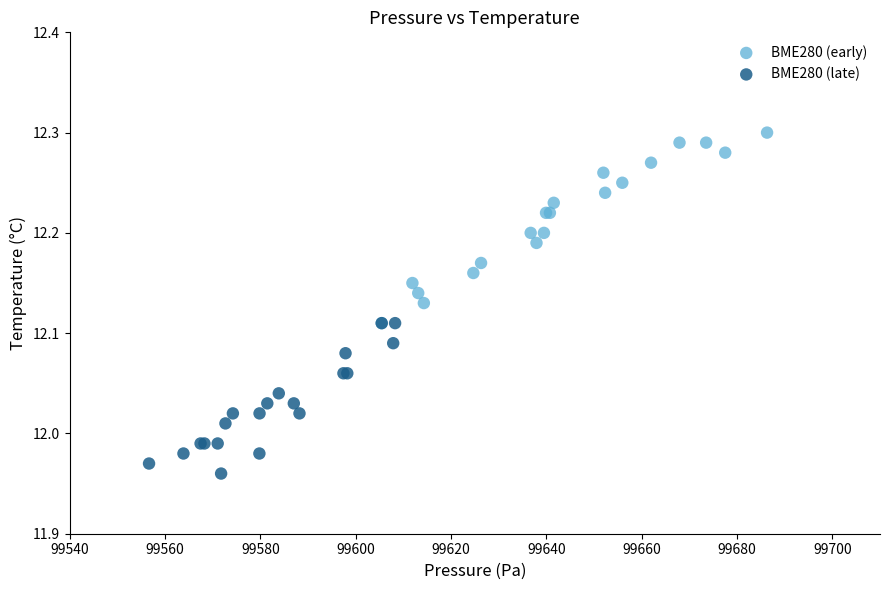

Which series has the widest spread of Y values?

BME280 (early)